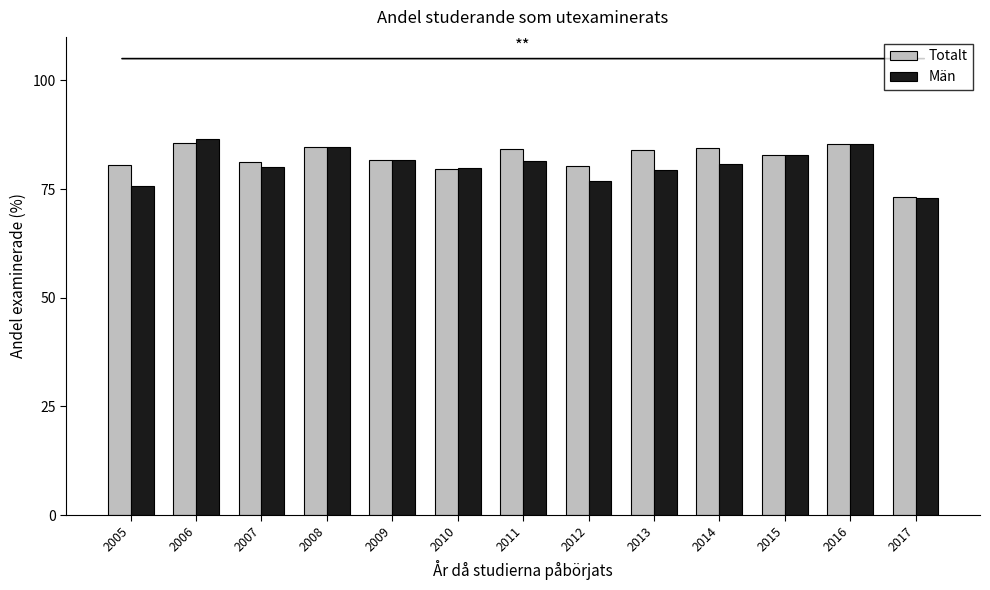

What is the difference between the Män values at 2012 and 2015?

6.0